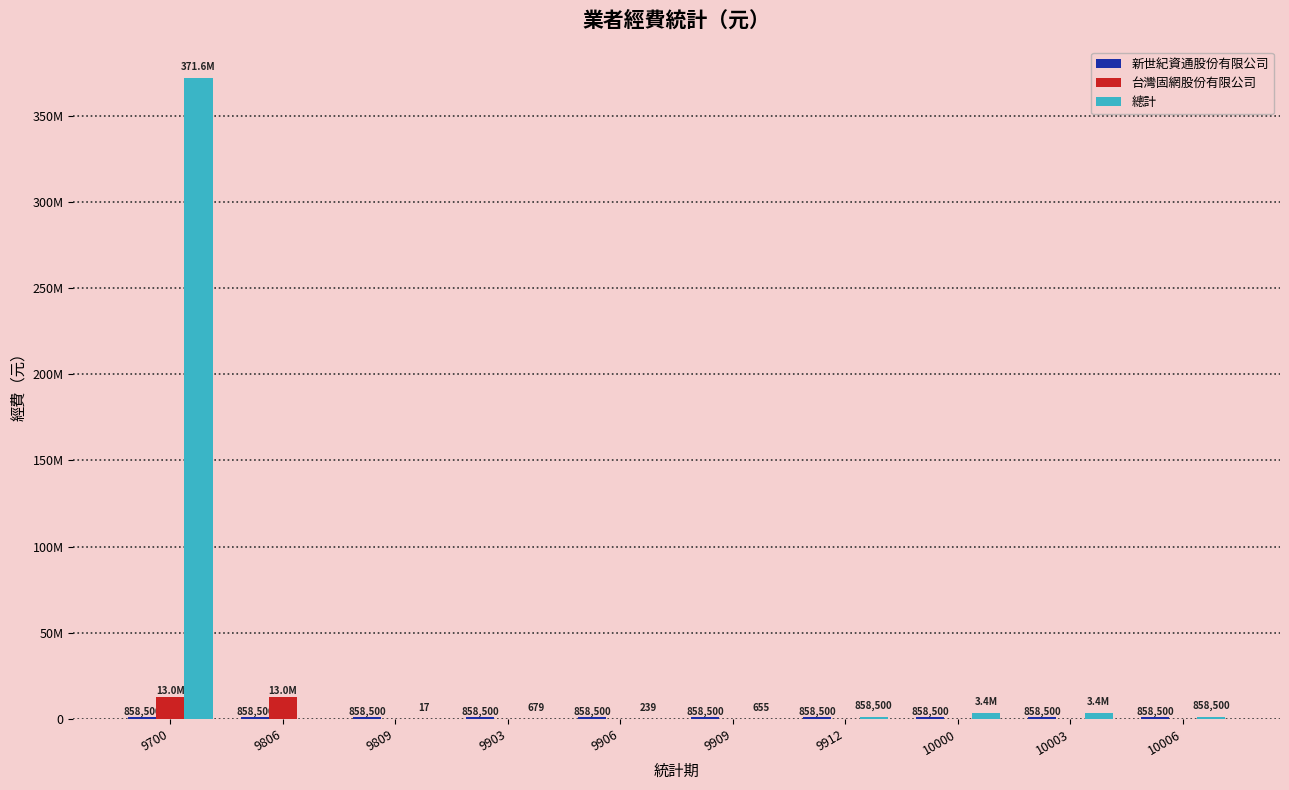

Which series has the largest total across all categories?

總計